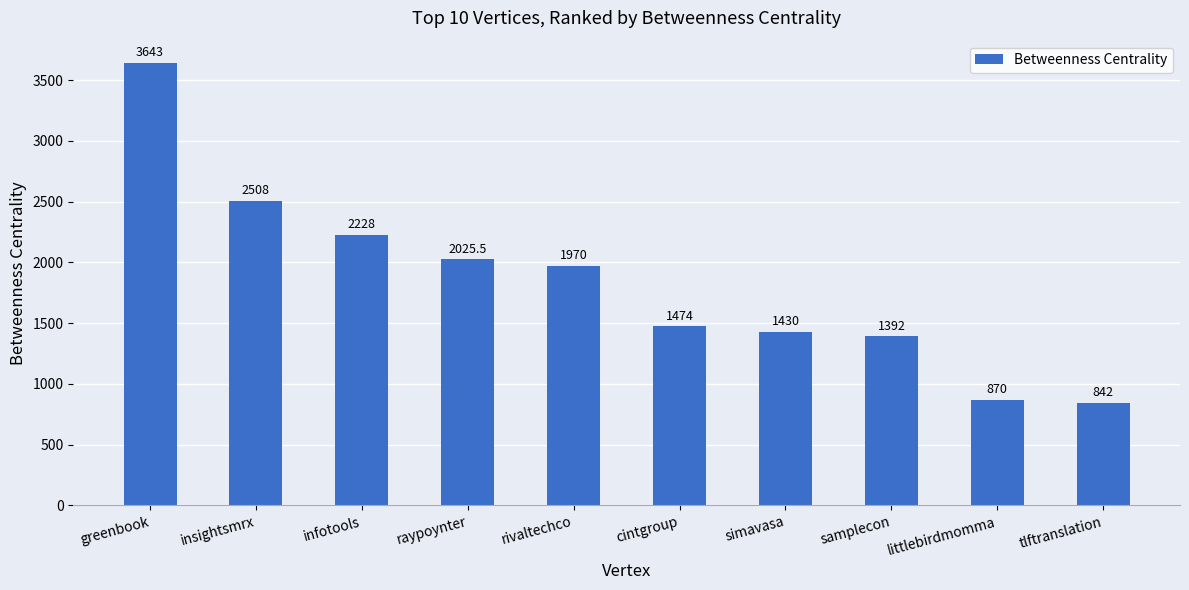

Reading right to left, what are all the values shown in this chart?

842.0	870.0	1392.0	1430.0	1474.0	1970.0	2025.5	2228.0	2508.0	3643.0